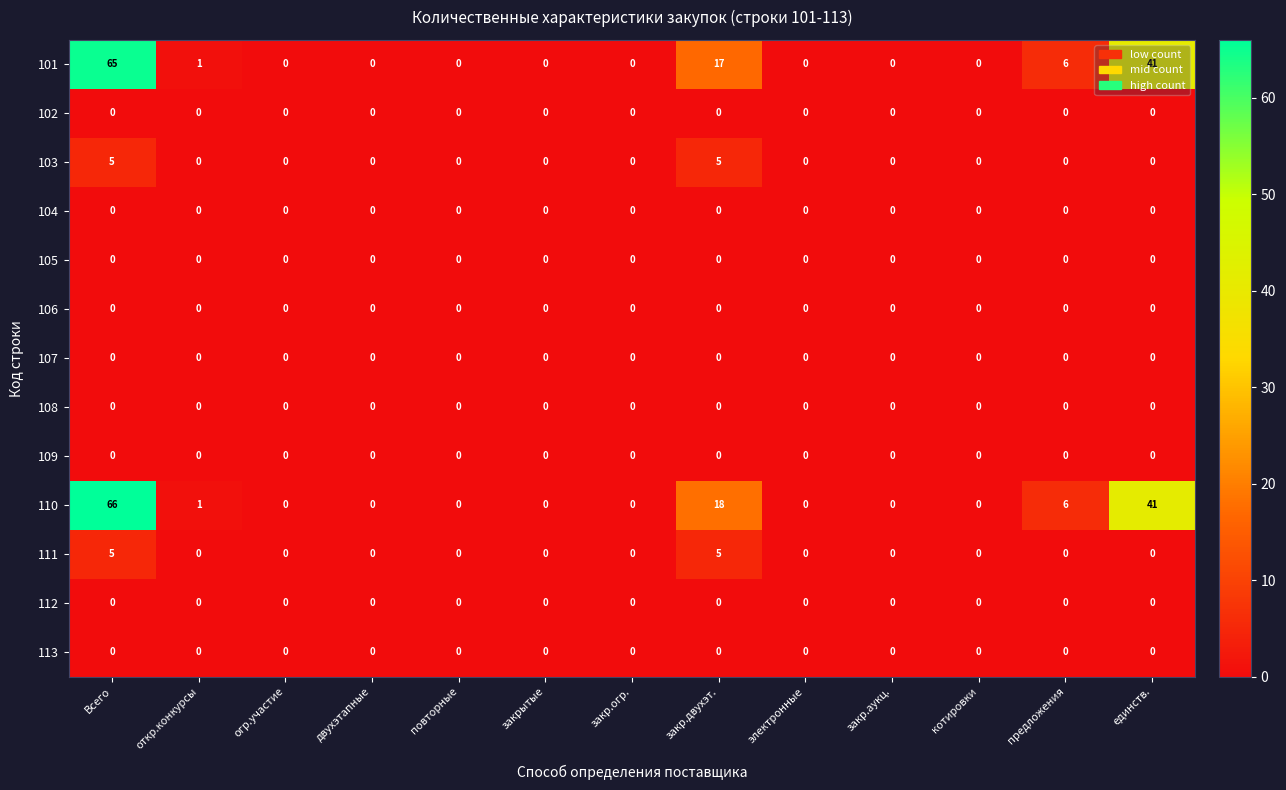

Which series has the largest range (max minus min)?

110